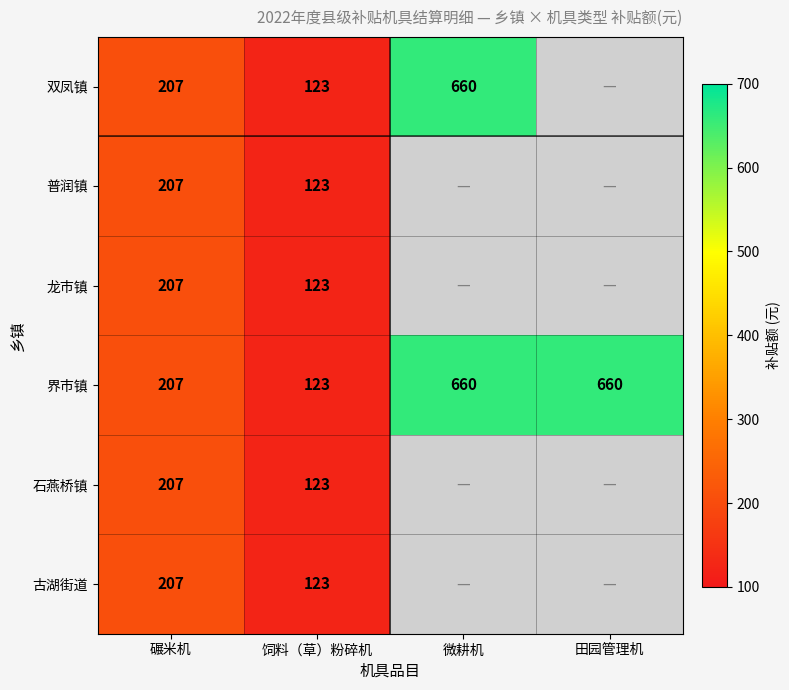

True or false: 双凤镇 has a value of 414 at 微耕机.

False